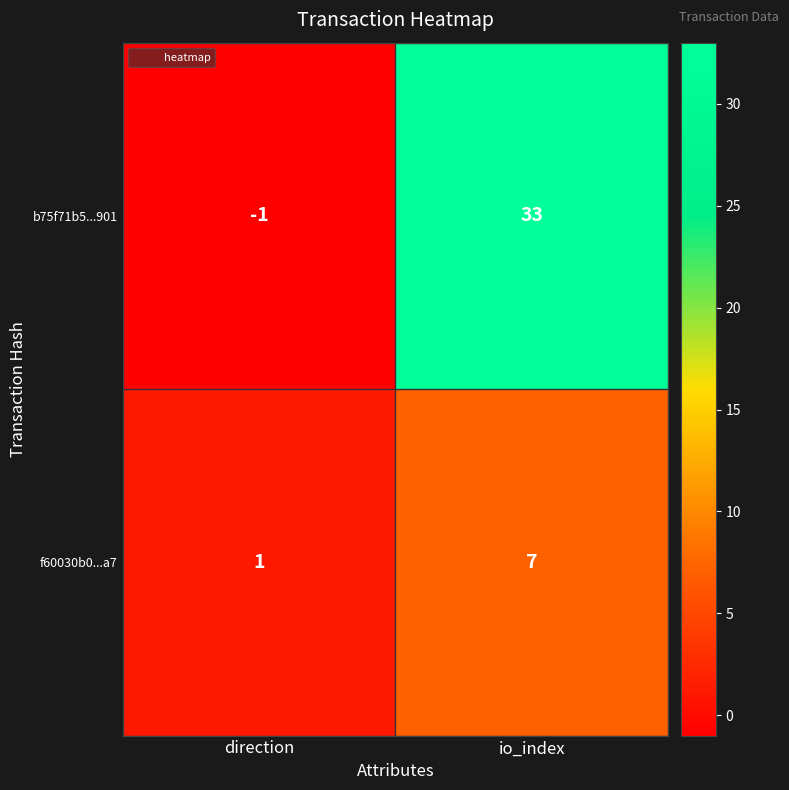

List the series in order of their peak value, highest first.

b75f71b5...901, f60030b0...a7